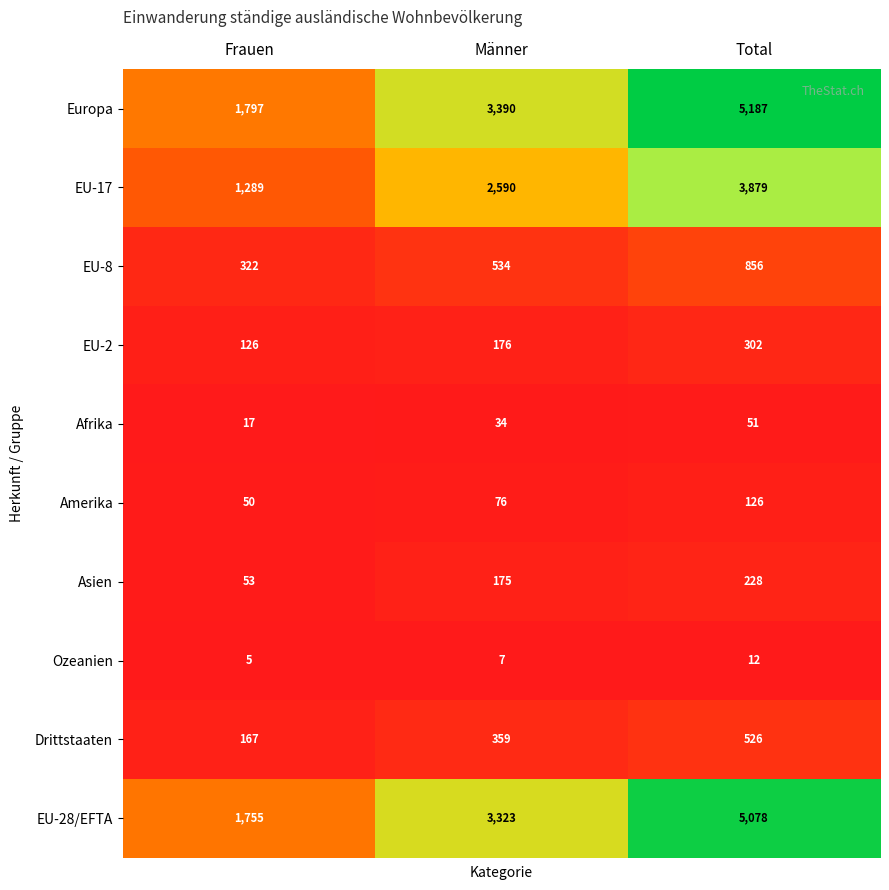

What is the spread (max minus min) of values at Total?

5175